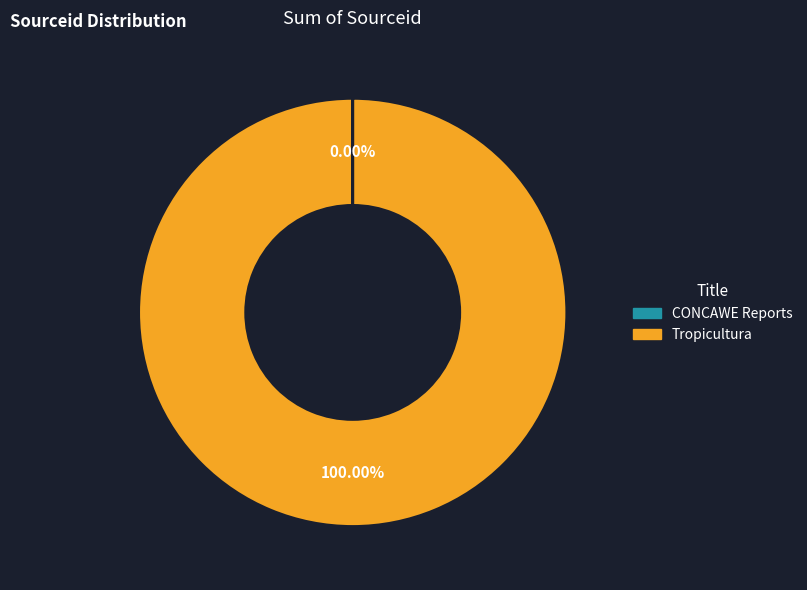

What is the largest slice in the pie chart?

Tropicultura